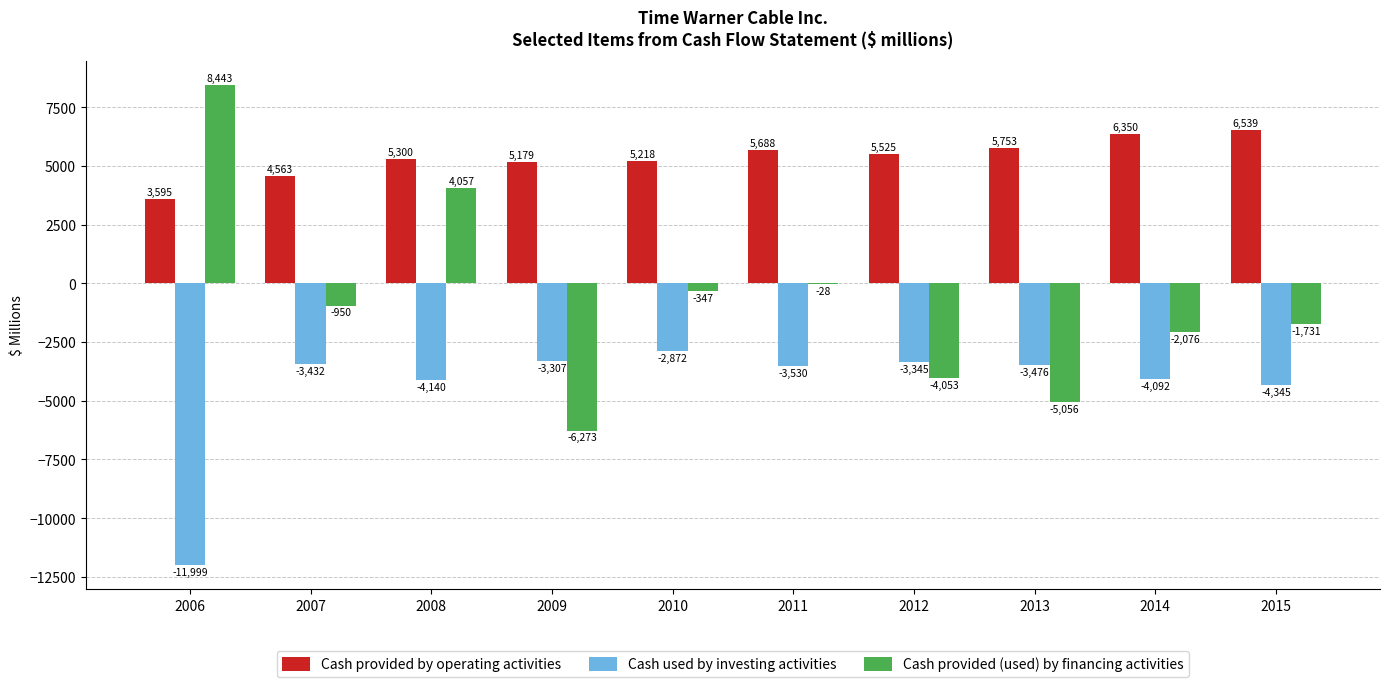

What is the spread (max minus min) of values at 2007?

7995